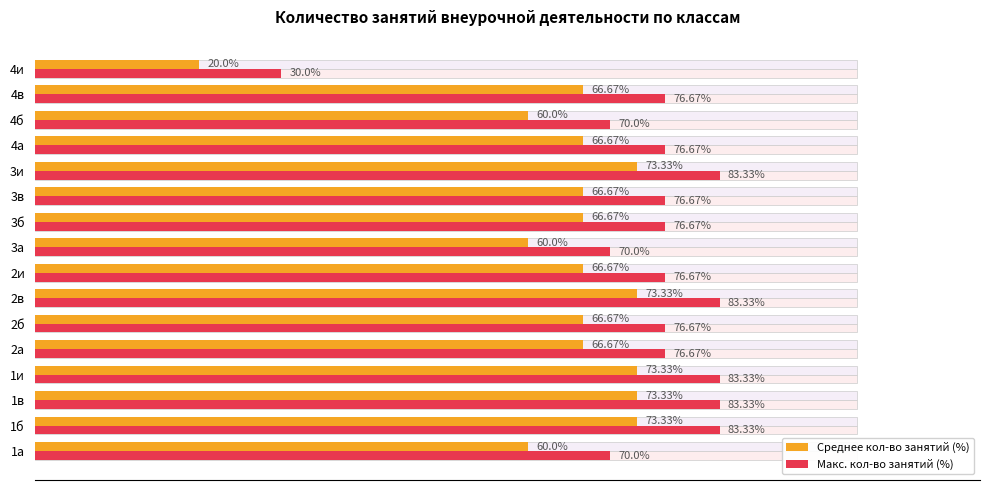

Reading right to left, extract all data points from this chart.

Среднее кол-во занятий (%): 20.0	66.7	60.0	66.7	73.3	66.7	66.7	60.0	66.7	73.3	66.7	66.7	73.3	73.3	73.3	60.0
Макс. кол-во занятий (%): 30.0	76.7	70.0	76.7	83.3	76.7	76.7	70.0	76.7	83.3	76.7	76.7	83.3	83.3	83.3	70.0